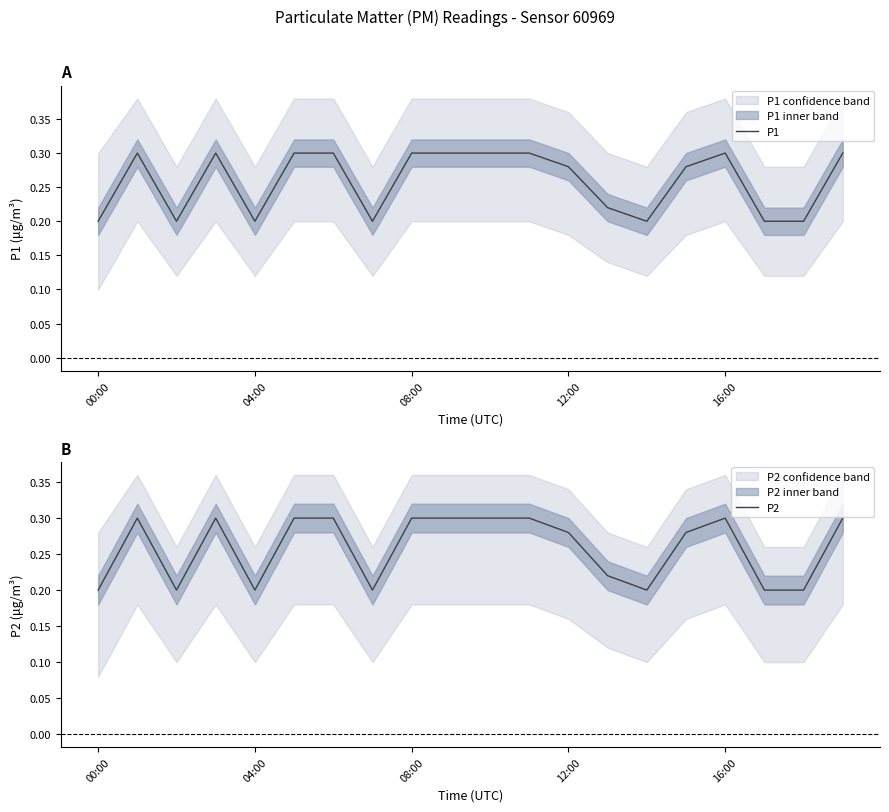

Which series changed the most between 6 and 7?

P1